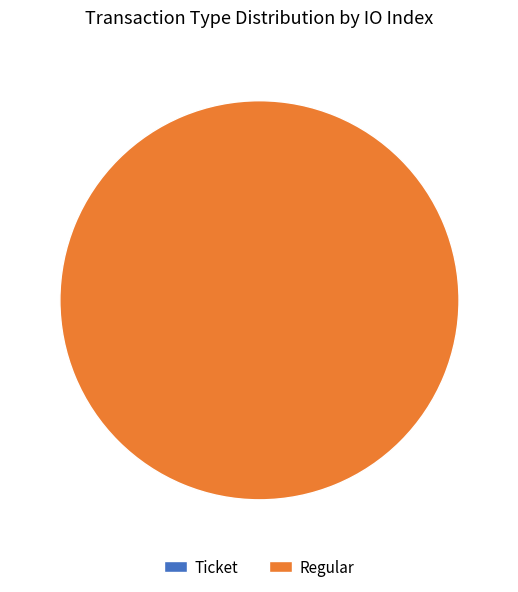

What is the change in value from Ticket to Regular?

+3